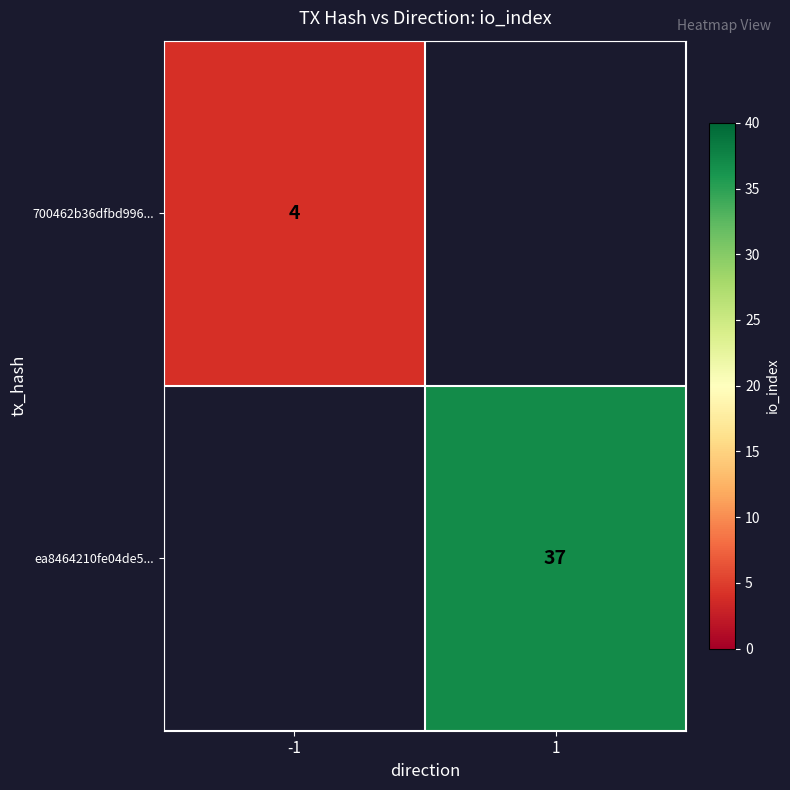

At which category does the chart reach its peak across all series?

1